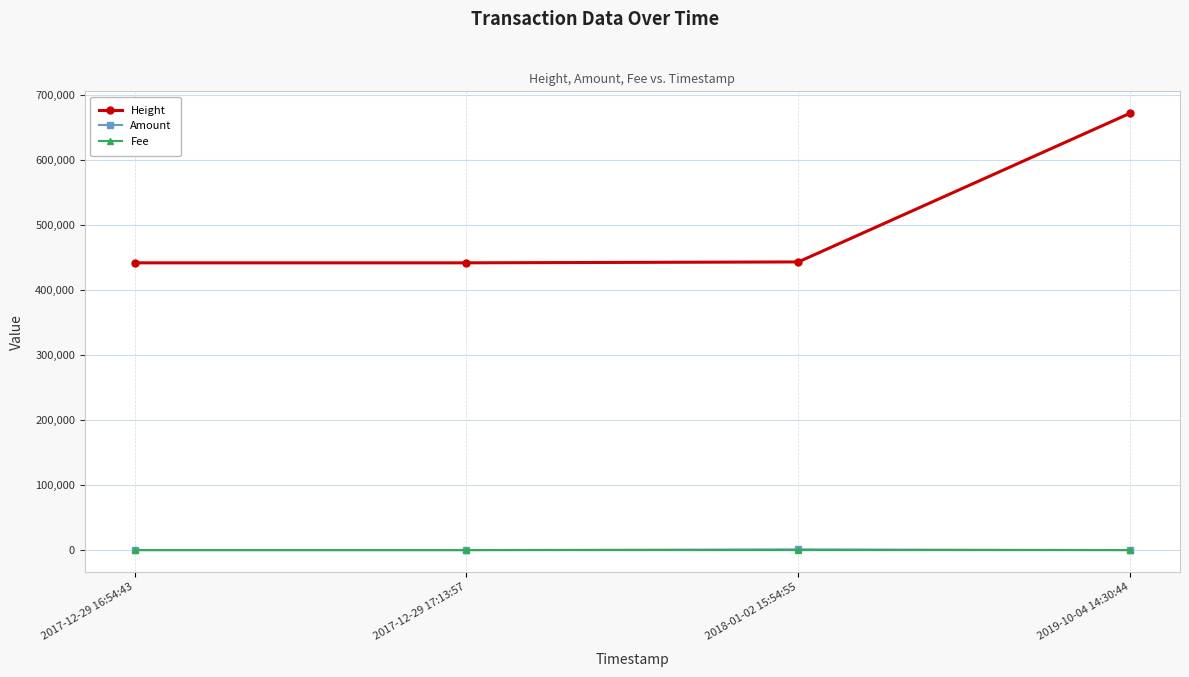

The value of Height at 2019-10-04 14:30:44 is 298449.7. True or false?

False